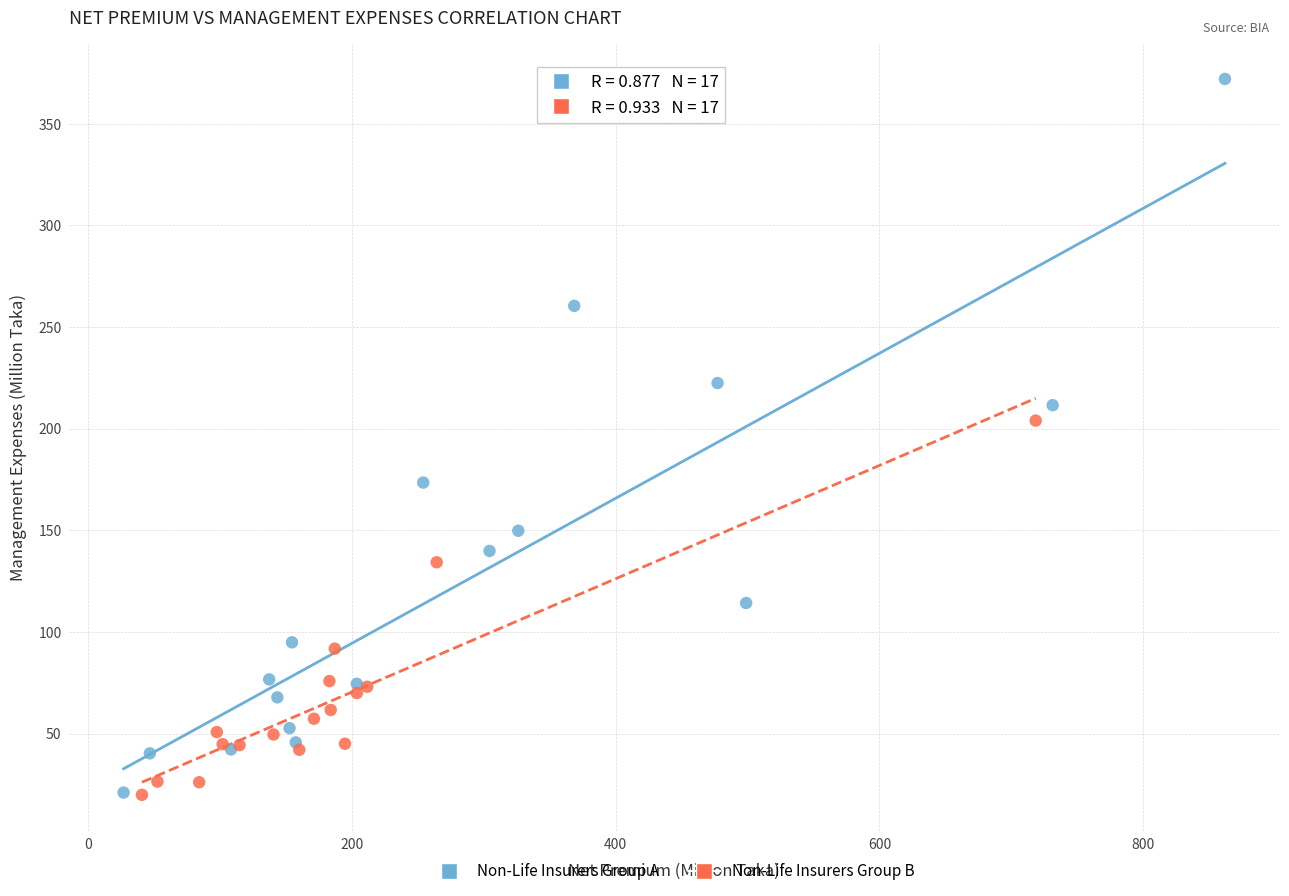

Which series has the largest Y range (max minus min)?

Non-Life Insurers Group A